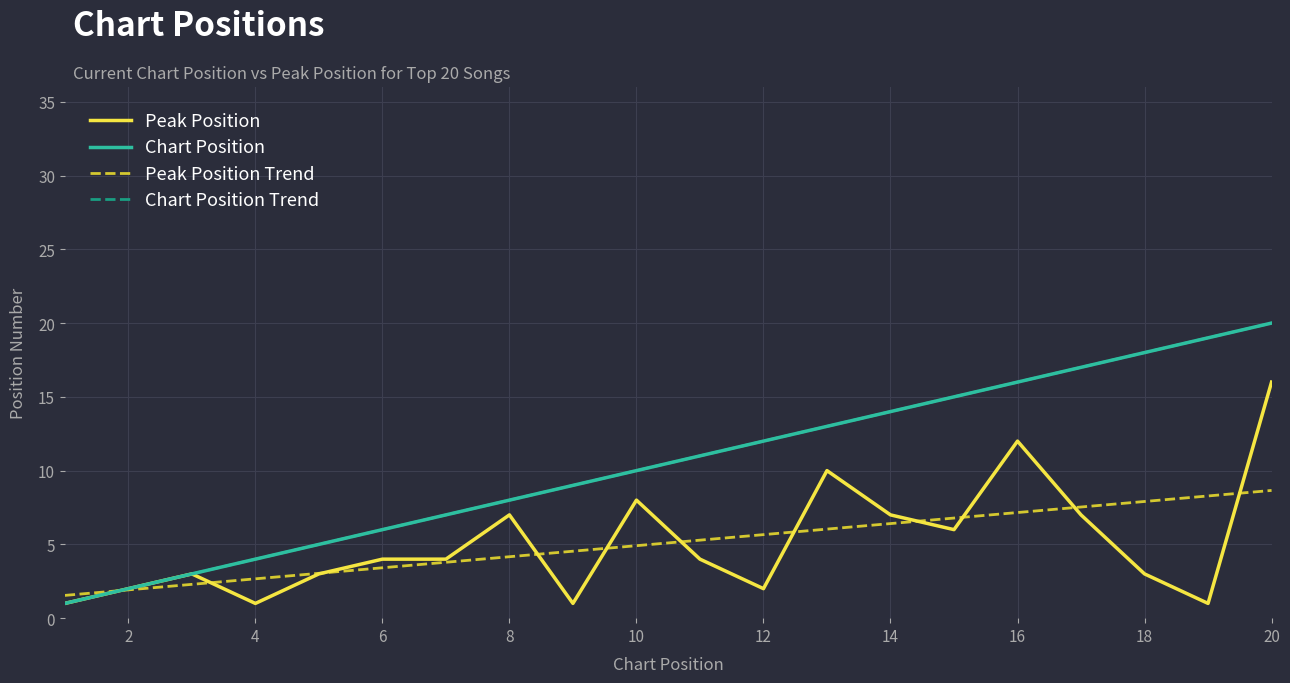

How many lines are shown in the chart?

4